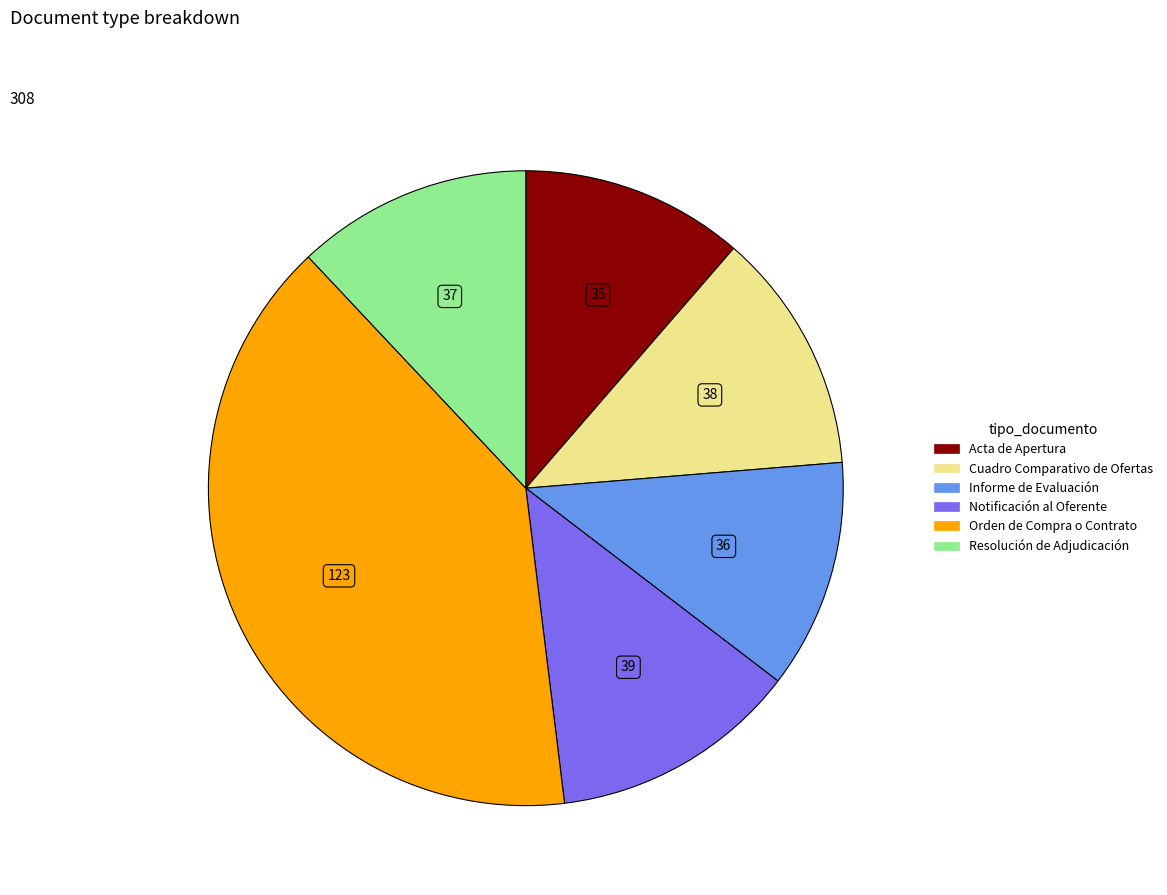

What is the ratio of the value at Informe de Evaluación to the value at Orden de Compra o Contrato?

0.3